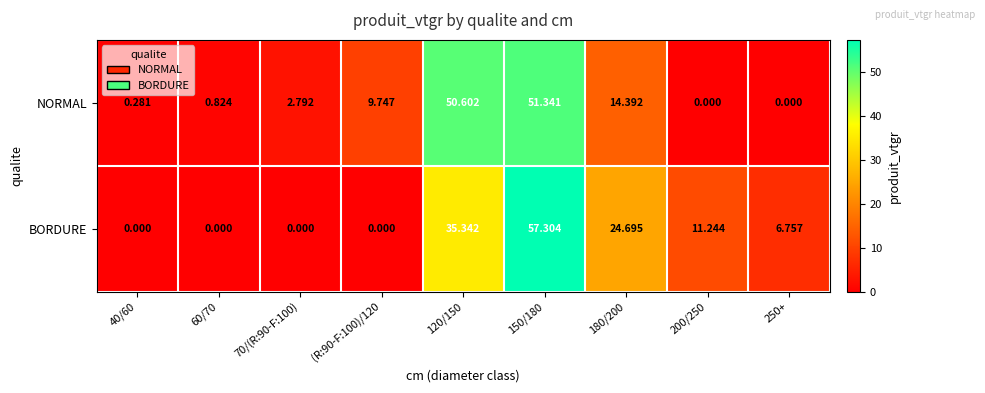

At (R:90-F:100)/120, list the series in order from largest to smallest.

NORMAL, BORDURE